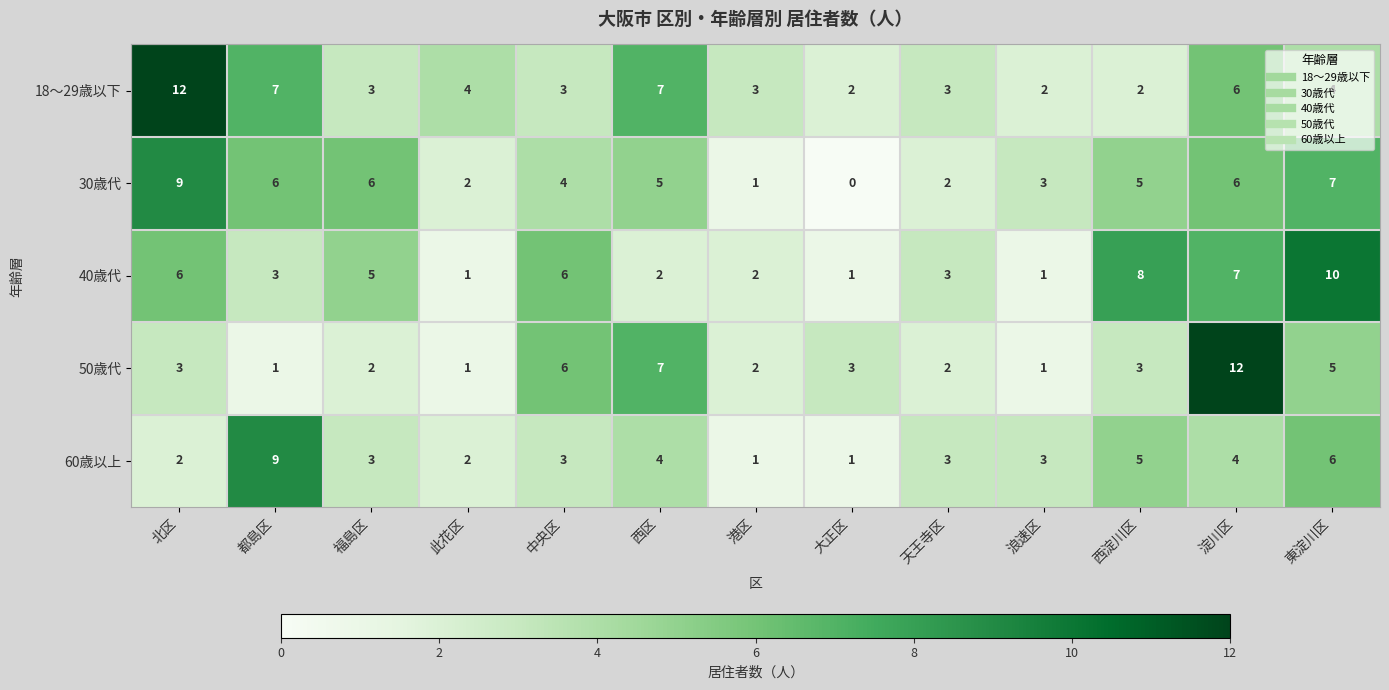

Where does the 30歳代 series first go above 5?

北区